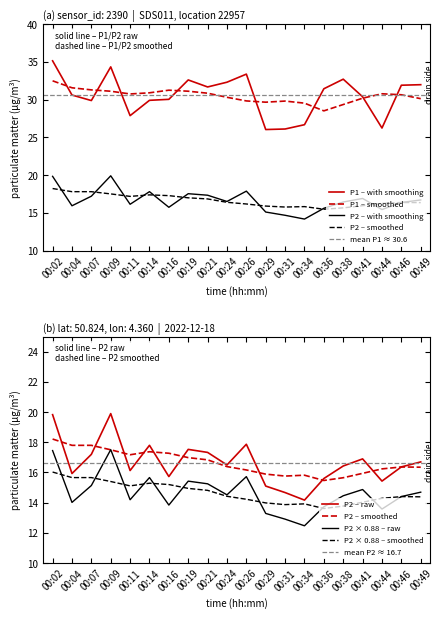

What is the difference between the P2 values at 00:16 and 00:19?

1.8